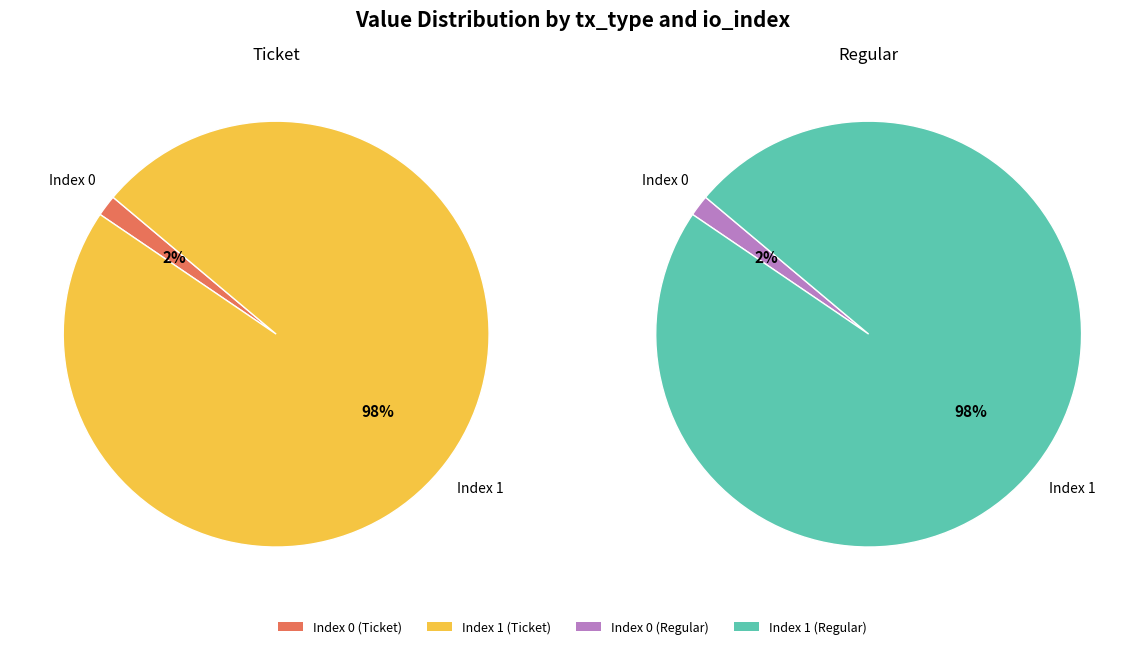

The io_index 1 slice represents 98% of the pie. True or false?

True